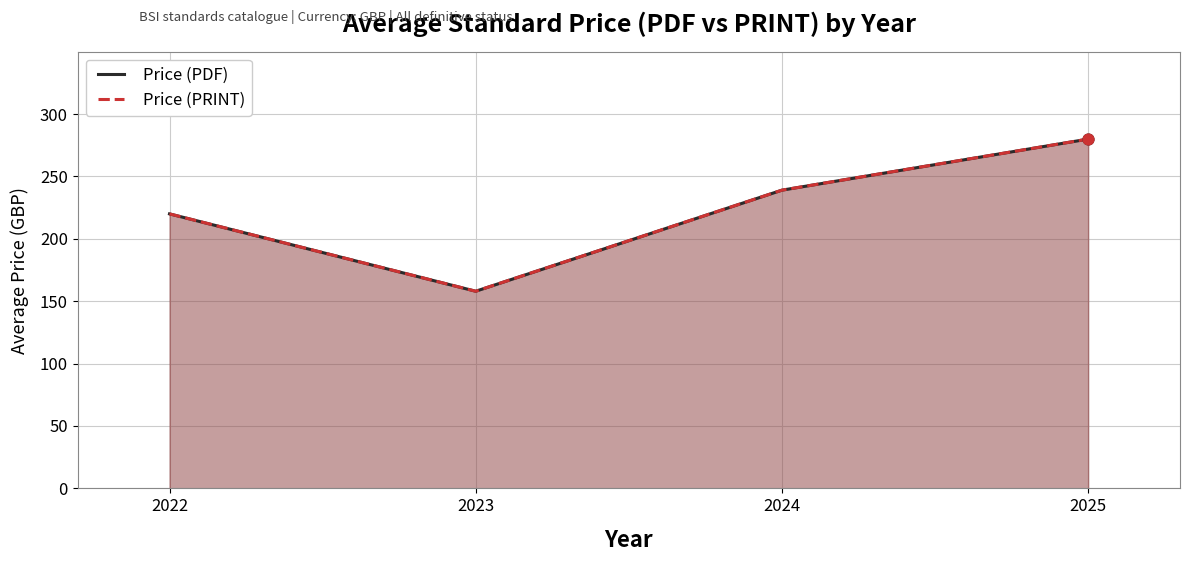

Which series reaches the minimum Y coordinate?

Price (PDF)